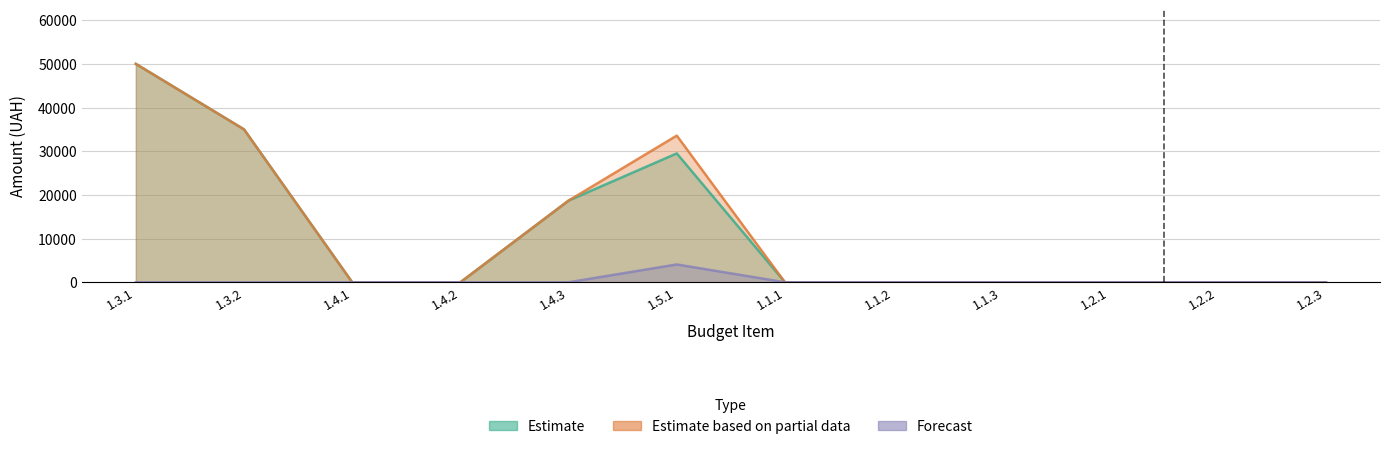

True or false: Estimate based on partial data and Forecast intersect in this chart.

False